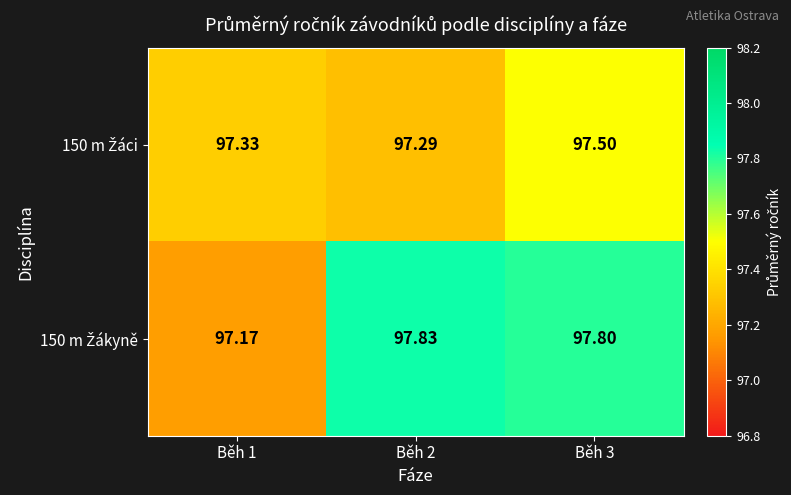

How many data points does each series have?

3